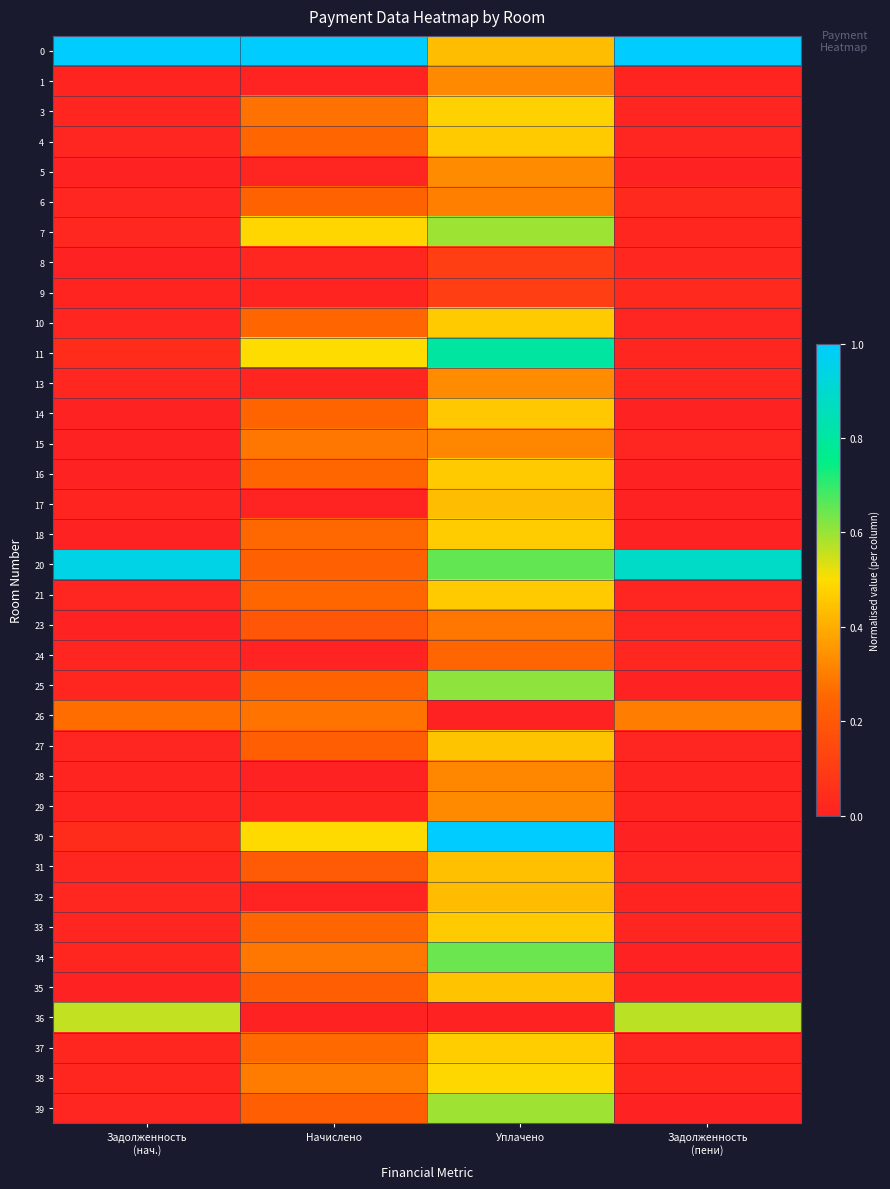

How many data points does each series have?

4